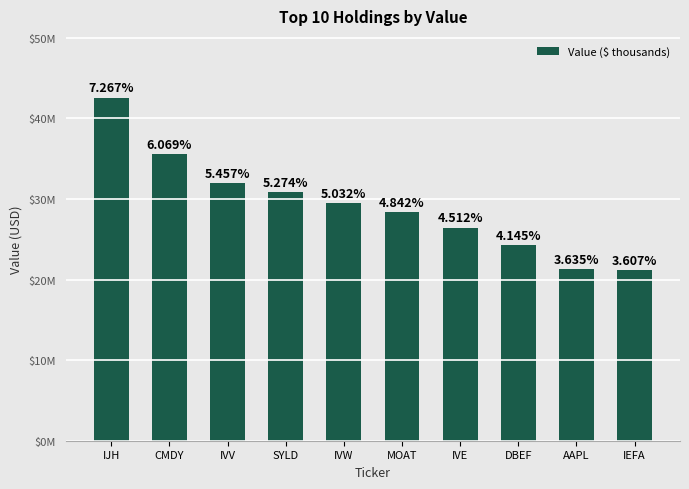

Does the chart contain any negative values?

No